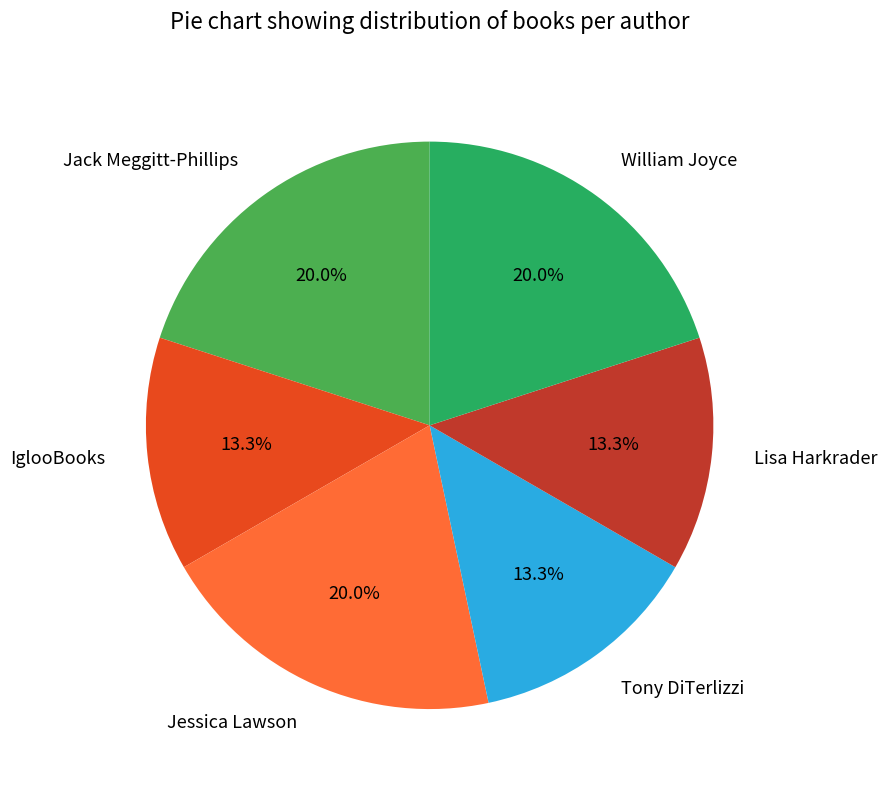

To the nearest percent, what is the average slice percentage?

17%